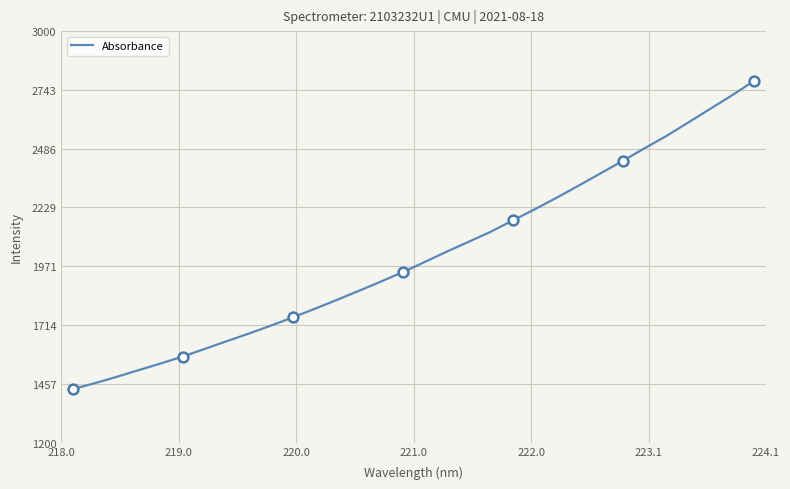

What is the difference between the maximum and minimum values?

1350.0